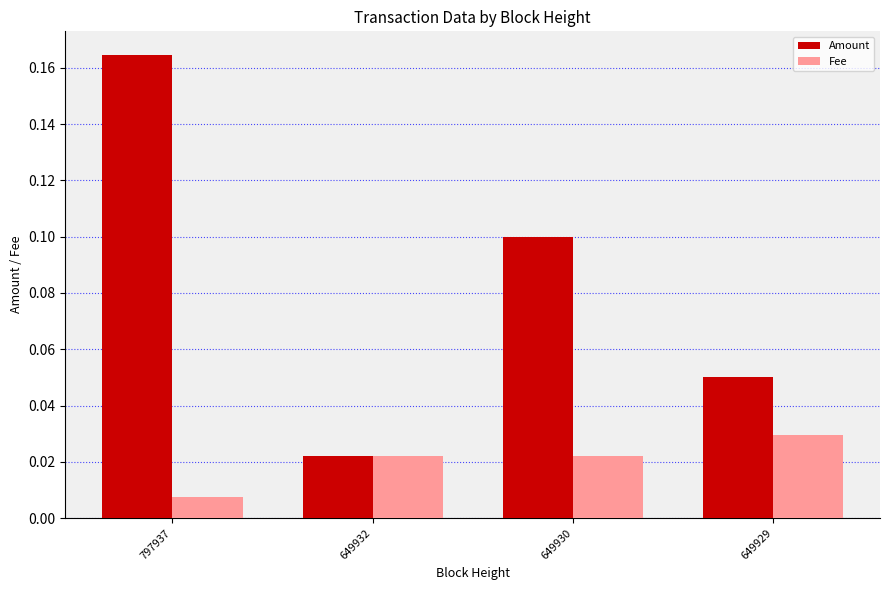

Rank the categories by Amount value from lowest to highest.

649932, 649929, 649930, 797937